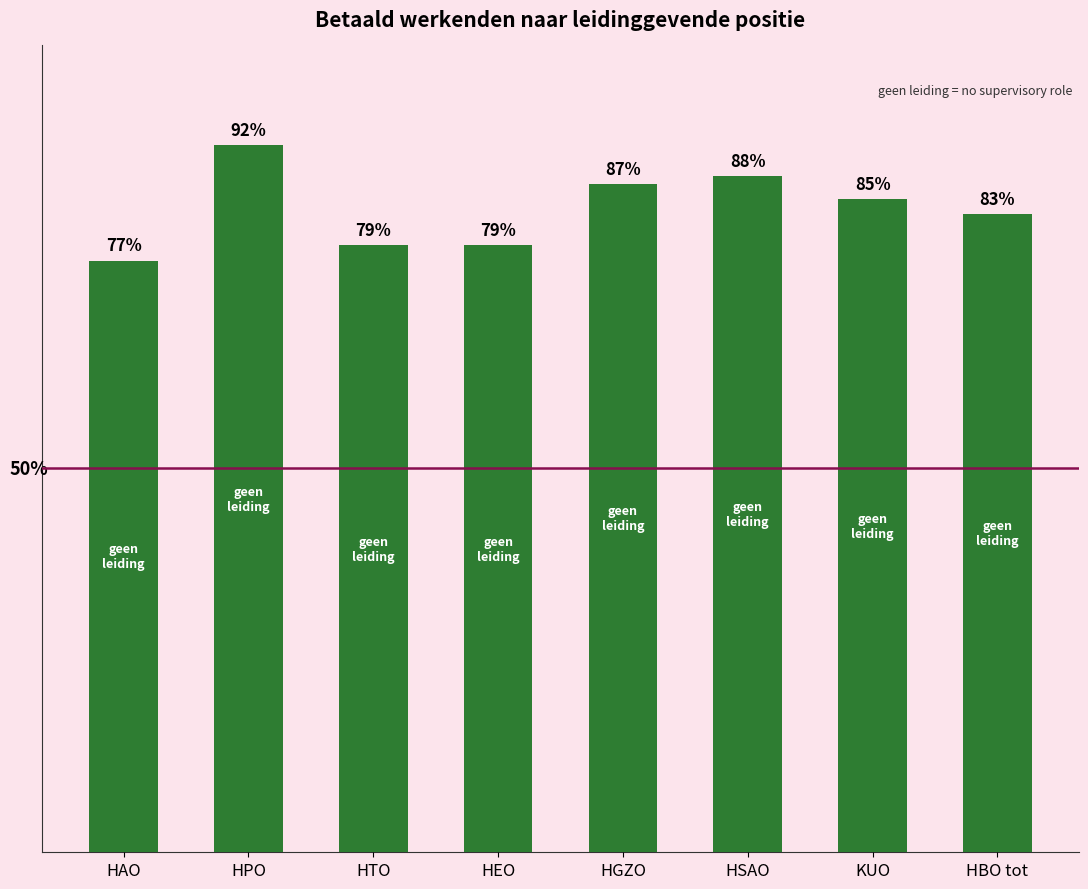

At which category does the chart reach its minimum across all series?

HAO